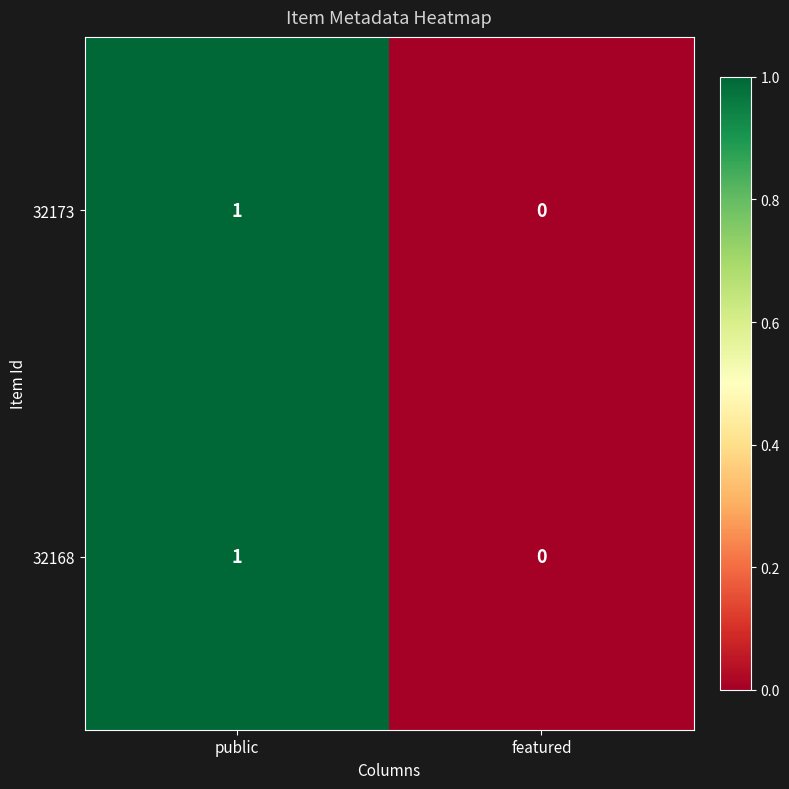

The value of 32168 at public is 1. True or false?

True